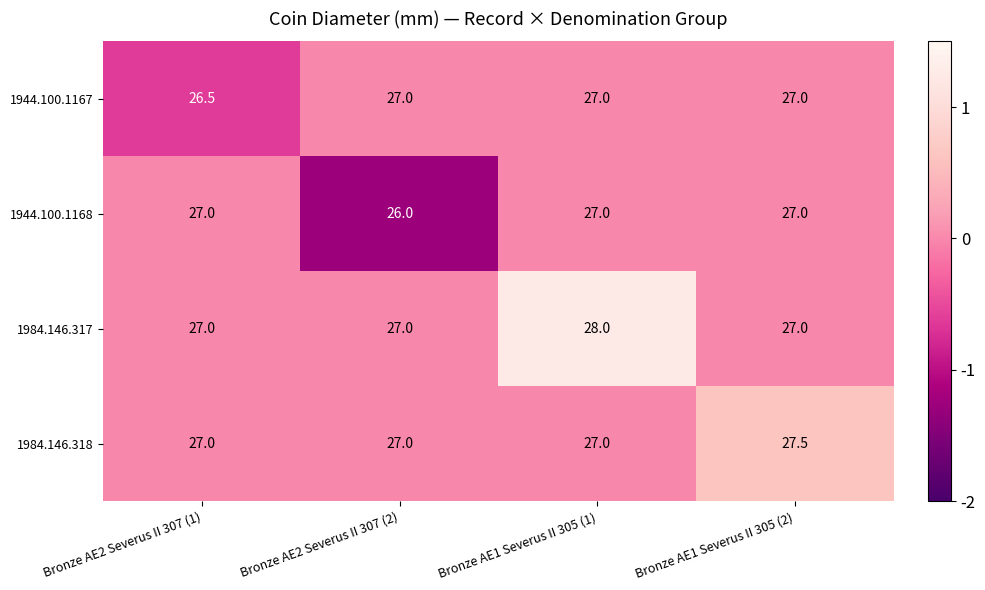

What is the sum of the 1984.146.317 values at Bronze AE1 Severus II 305 (1) and Bronze AE1 Severus II 305 (2)?

55.0